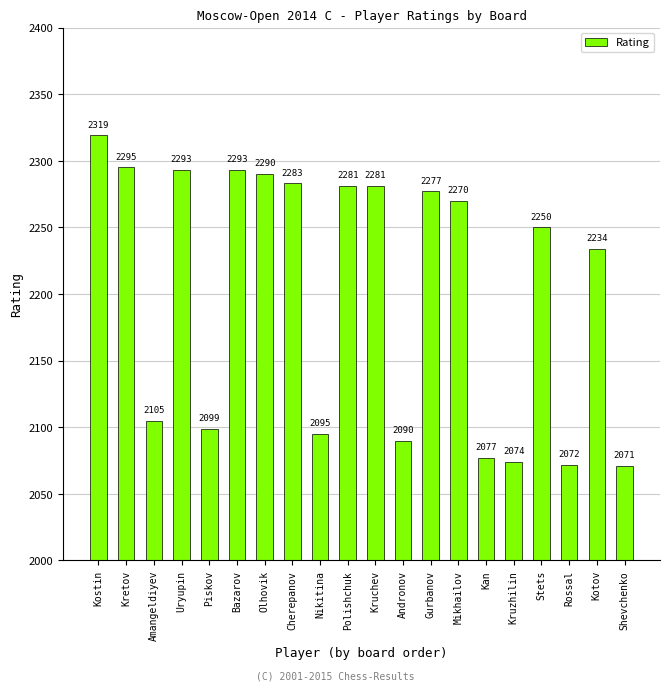

Where is the data nearest to the value 2195?

Kotov